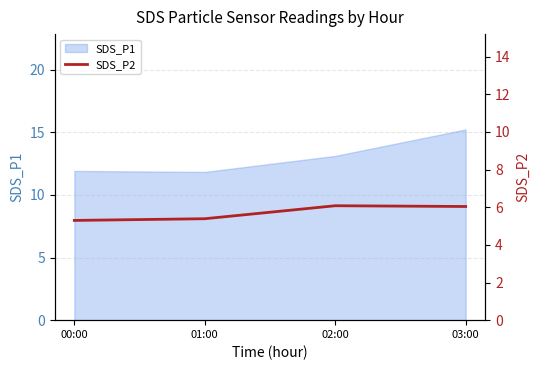

Rank the categories by value from lowest to highest.

00:00, 01:00, 03:00, 02:00